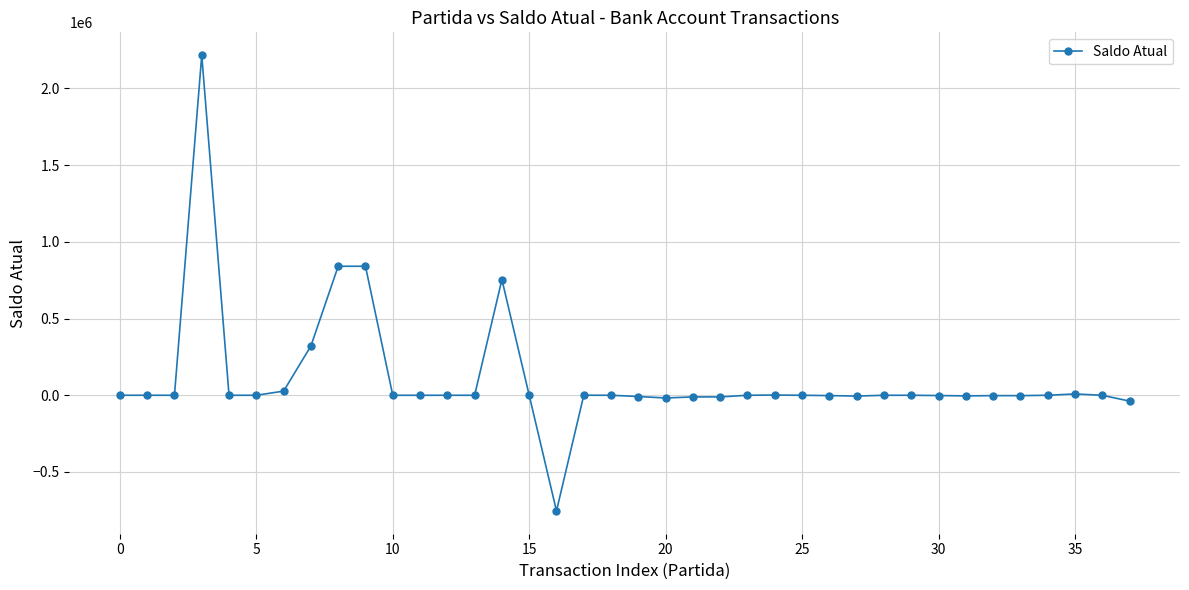

True or false: there are more than 1 points higher than both neighbors.

True